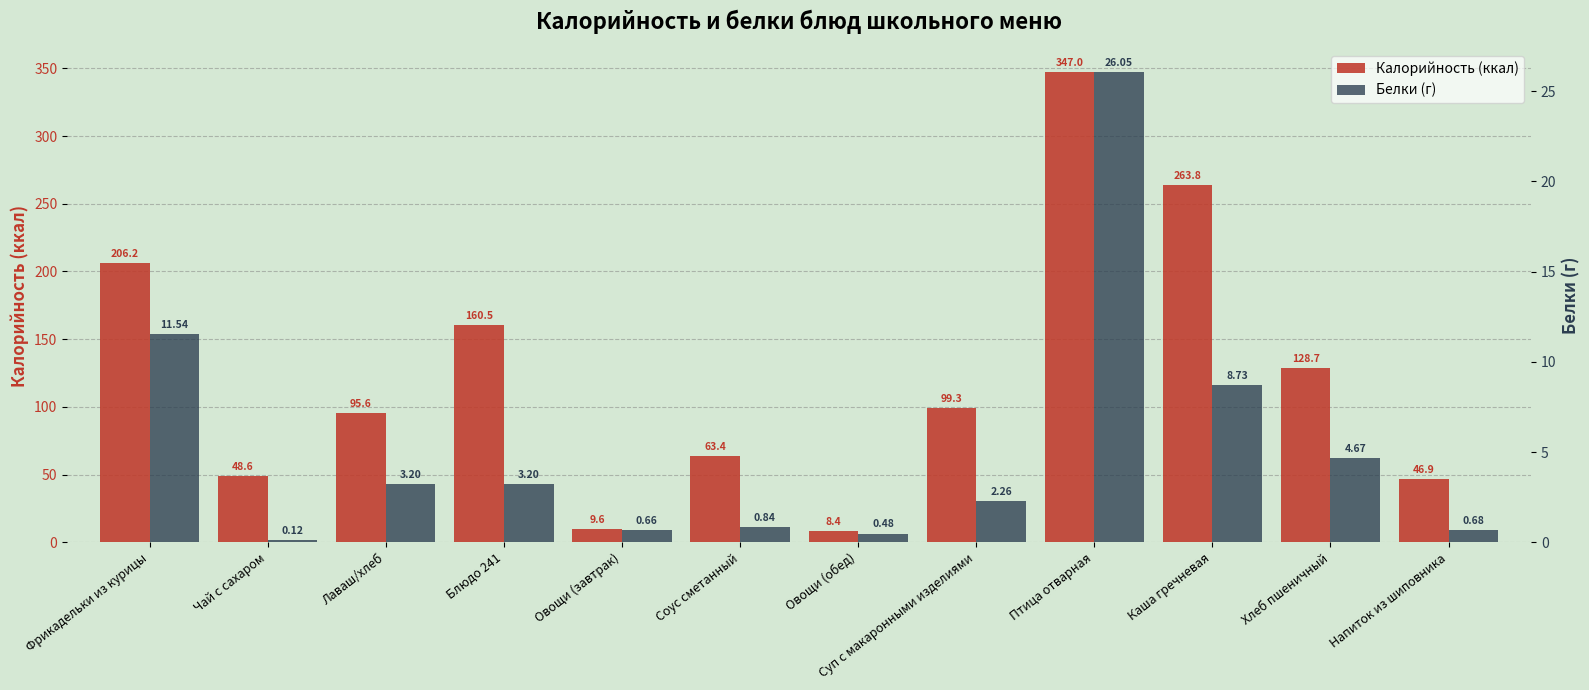

What is the greatest value displayed?

347.0